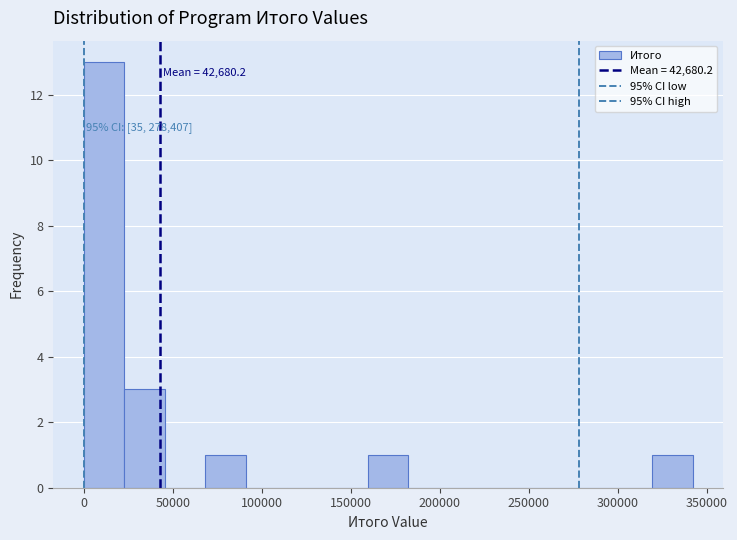

Which range on the x-axis has the tallest bar?

0 to 25000